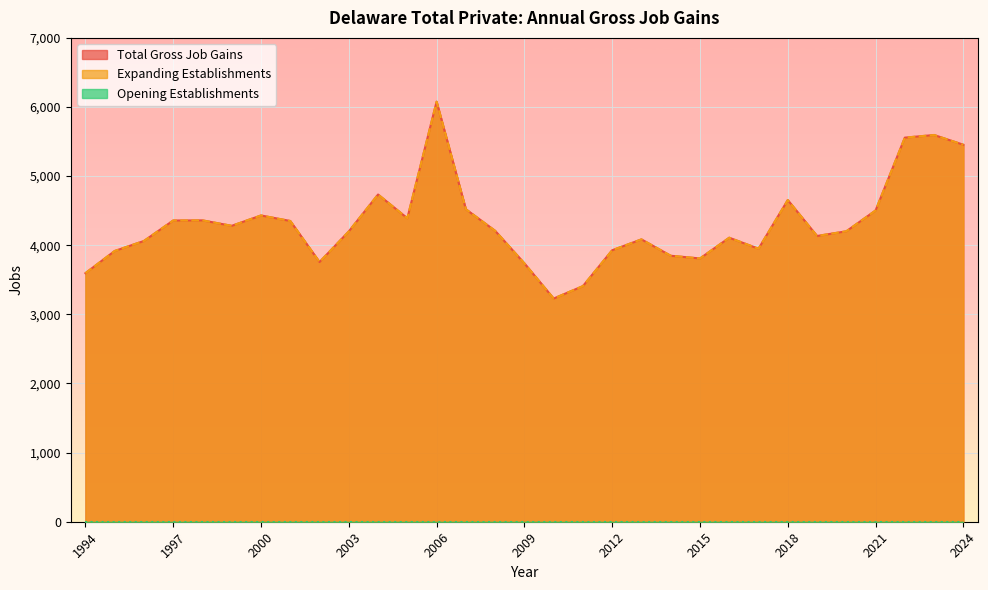

How many interior local peaks does the Expanding Establishments series have?

8